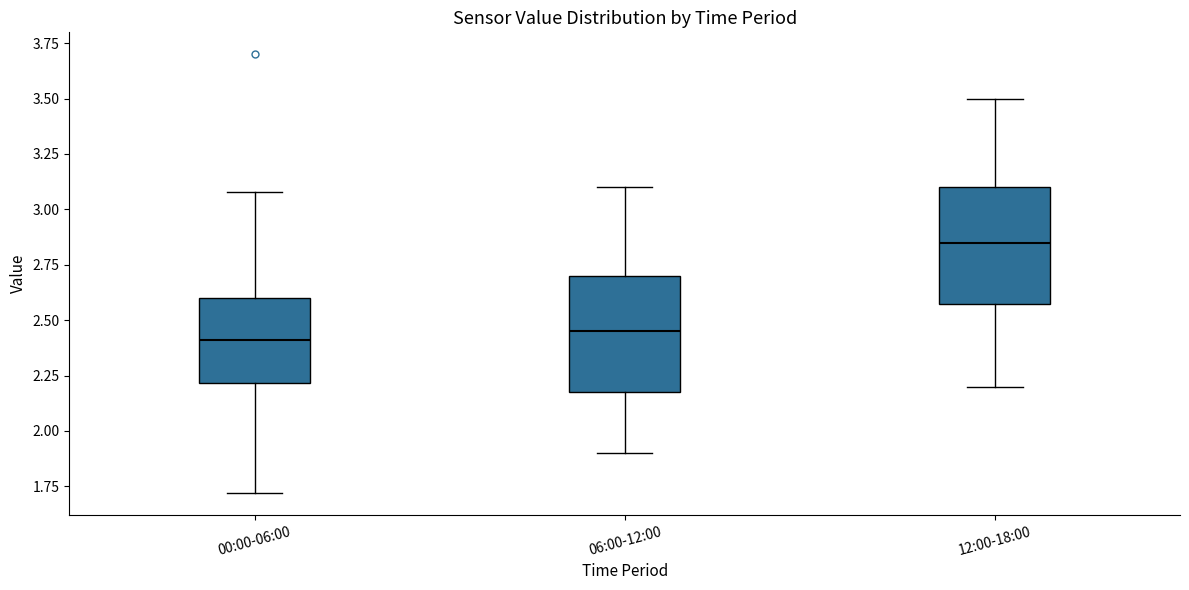

Reading left to right, transcribe this box plot: for each box, give where its median line is, the range the box spans, and where its two whiskers end, as read against the y-axis. The values are not printed on the chart, so give them approximately, as read against the axis.

00:00-06:00: median 2.40, box 2.20 to 2.60, whiskers 1.70 to 3.10
06:00-12:00: median 2.45, box 2.20 to 2.70, whiskers 1.90 to 3.10
12:00-18:00: median 2.85, box 2.60 to 3.10, whiskers 2.20 to 3.50